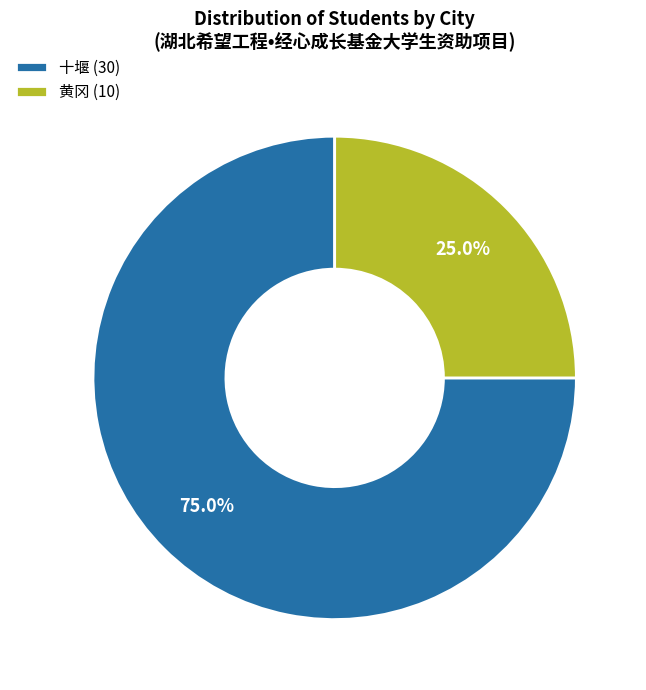

To the nearest percent, what is the difference between the 黄冈 and 十堰 slice percentages?

50%